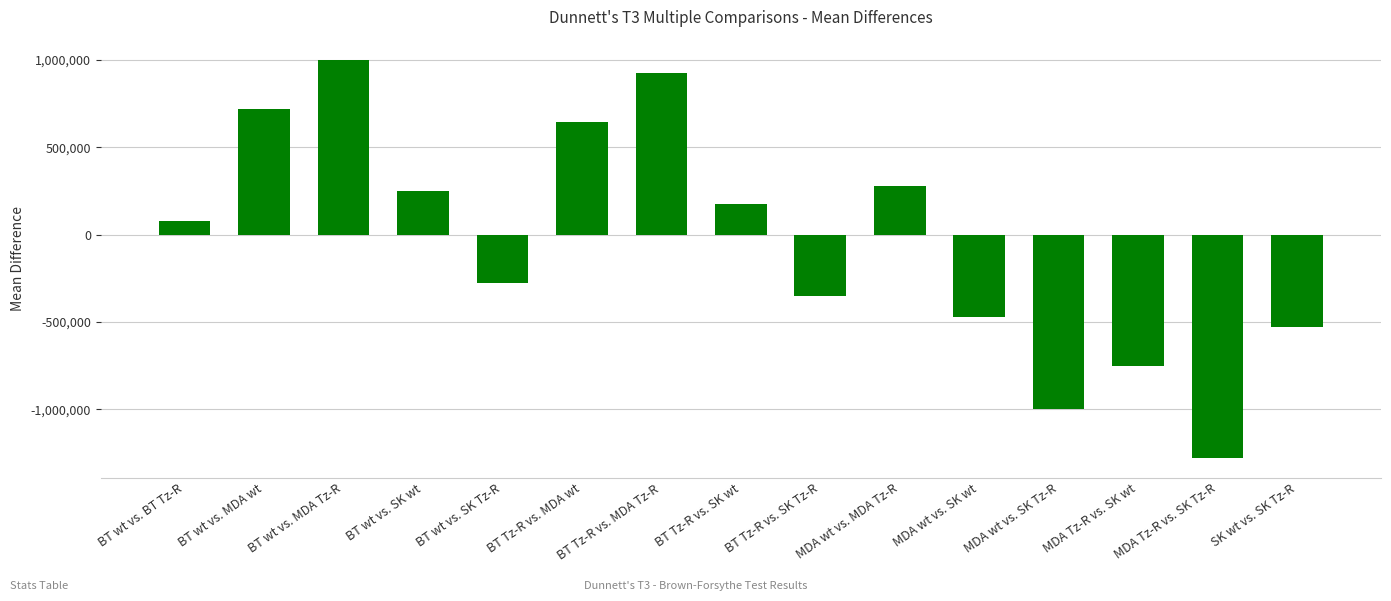

What is the sum of the values at BT wt vs. BT Tz-R and BT wt vs. MDA Tz-R?

1080418